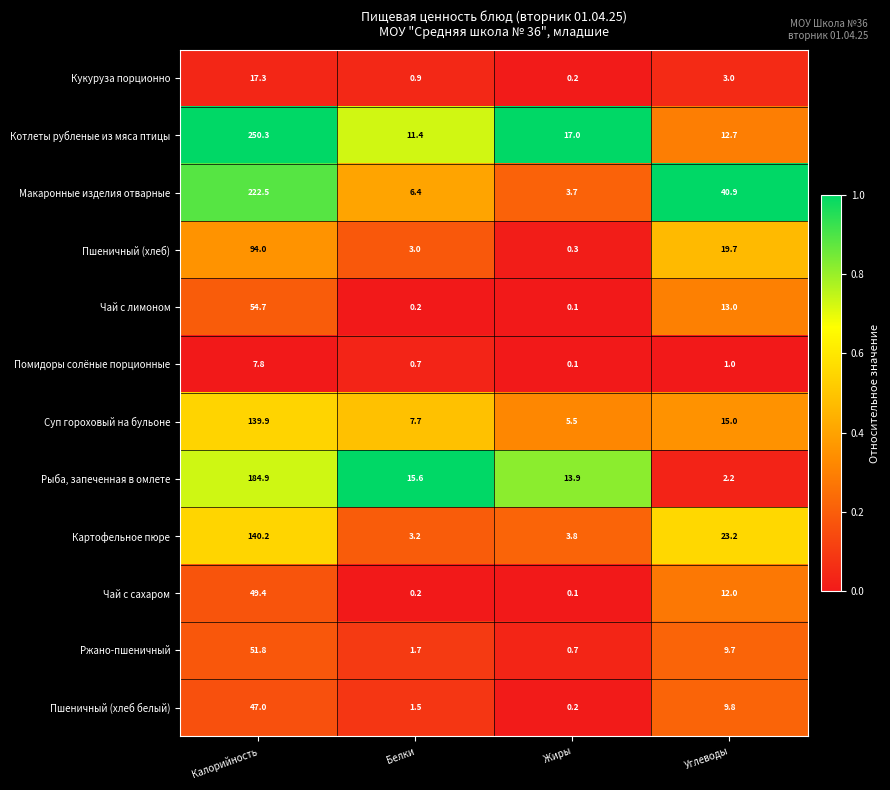

Which category has the highest value across all series?

Калорийность